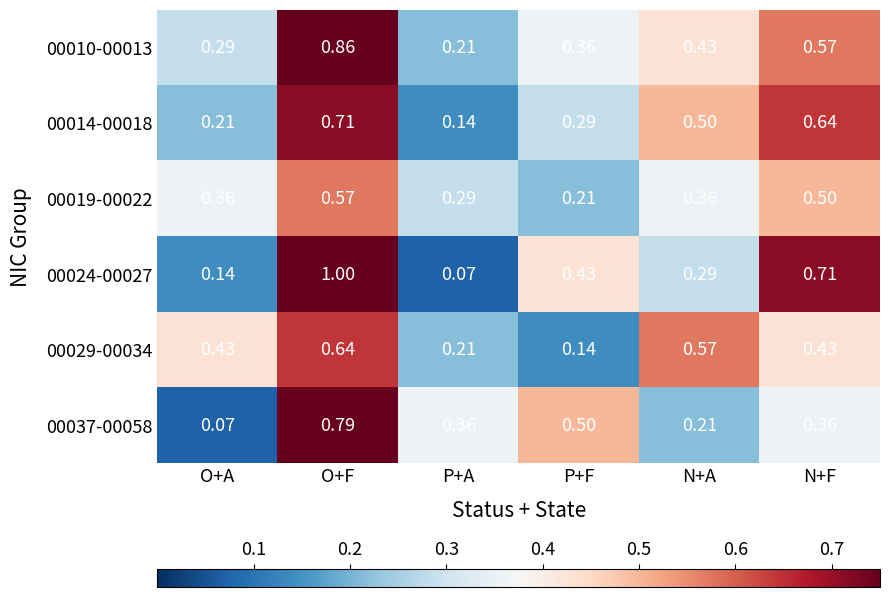

Which category has the highest value across all series?

O+F